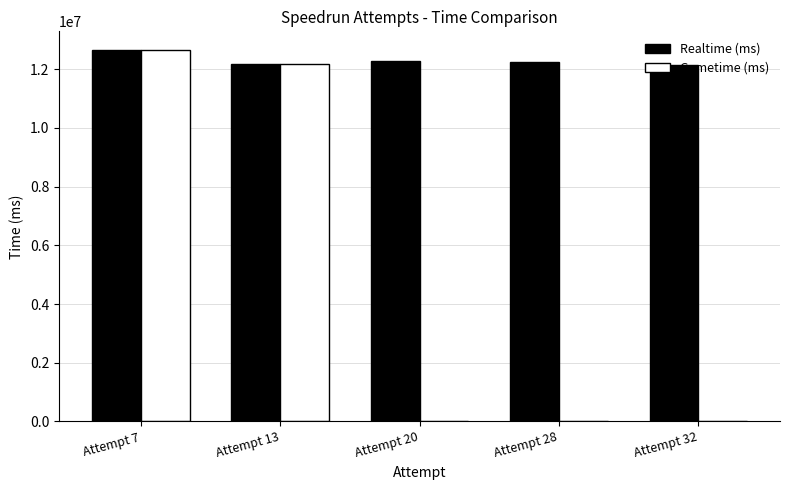

At which label does Realtime (ms) reach its peak?

Attempt 7